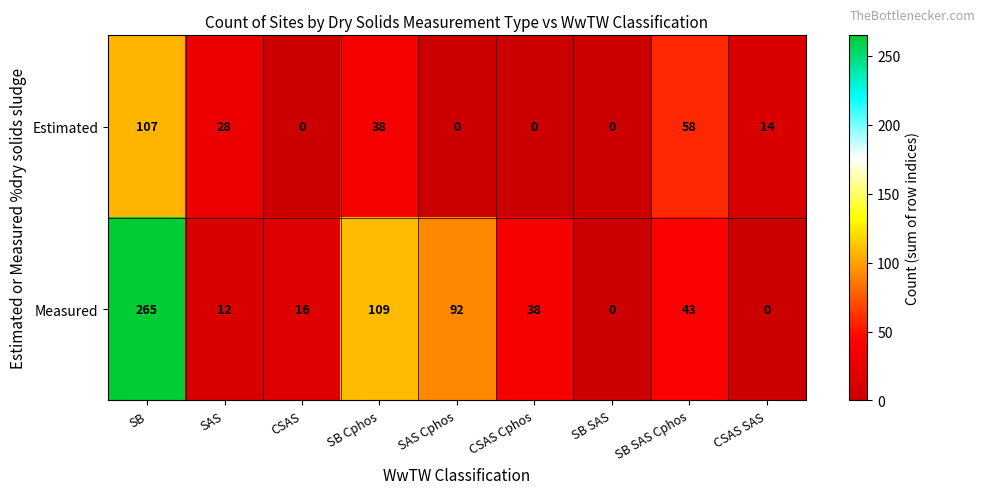

The Estimated series shows 0 at CSAS Cphos. True or false?

True